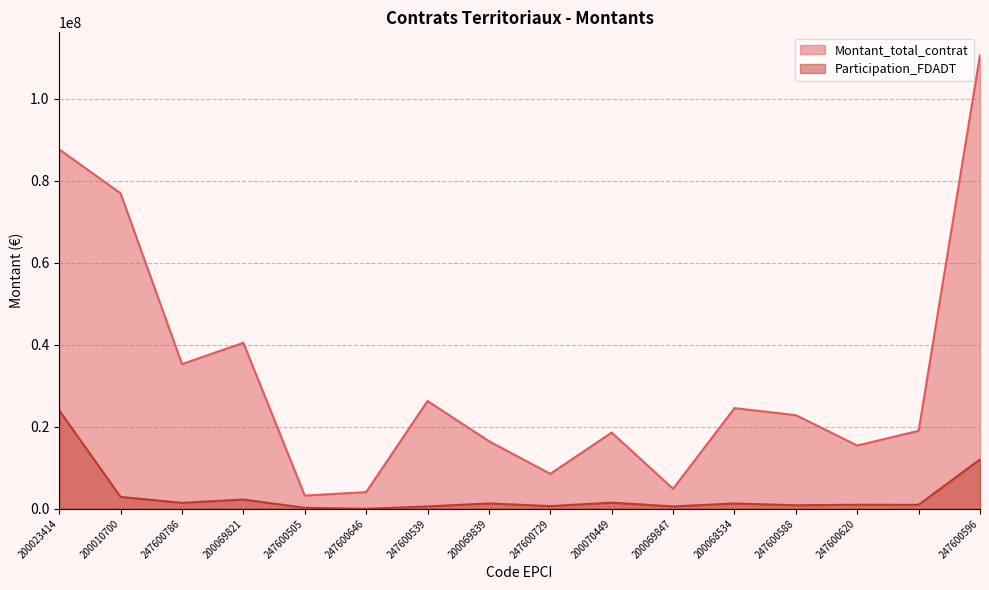

Reading left to right, what are all the values shown in this chart?

Montant_total_contrat: 200023414=87601544.7	200010700=76886155.0	247600786=35272475.0	200069821=40459361.0	247600505=3228850.0	247600646=4069999.0	247600539=26279485.0	200069839=16490152.0	247600729=8524250.0	200070449=18597763.0	200069847=4877291.0	200068534=24539967.0	247600588=22827110.0	247600620=15430172.0	=19017767.0	247600596=110600000.0
Participation_FDADT: 200023414=24000000.0	200010700=2900819.0	247600786=1453660.0	200069821=2265269.0	247600505=245000.0	247600646=0.0	247600539=583113.0	200069839=1310568.0	247600729=664752.0	200070449=1501746.0	200069847=587270.0	200068534=1296847.0	247600588=870915.0	247600620=992568.0	=978440.0	247600596=12054000.0